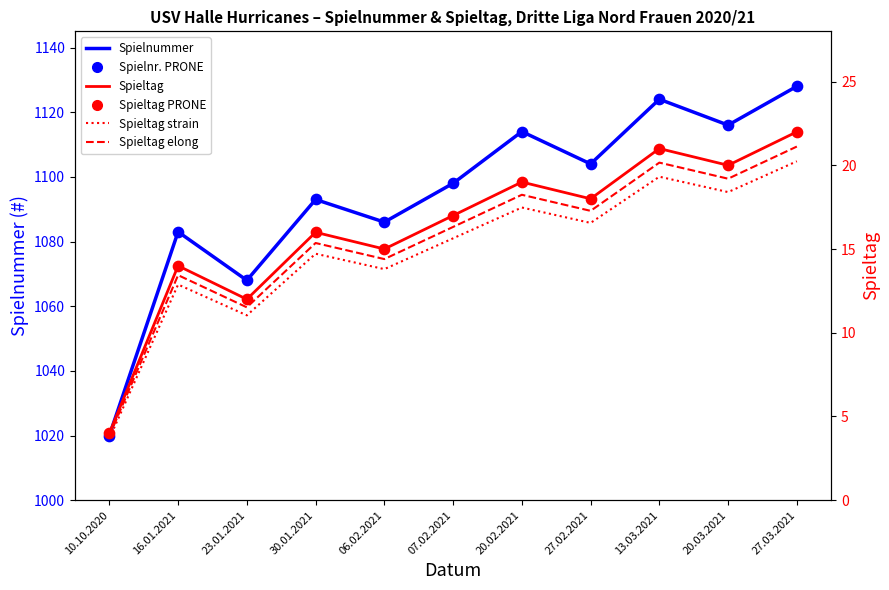

Which series reaches the maximum Y coordinate?

Spielnummer (#)